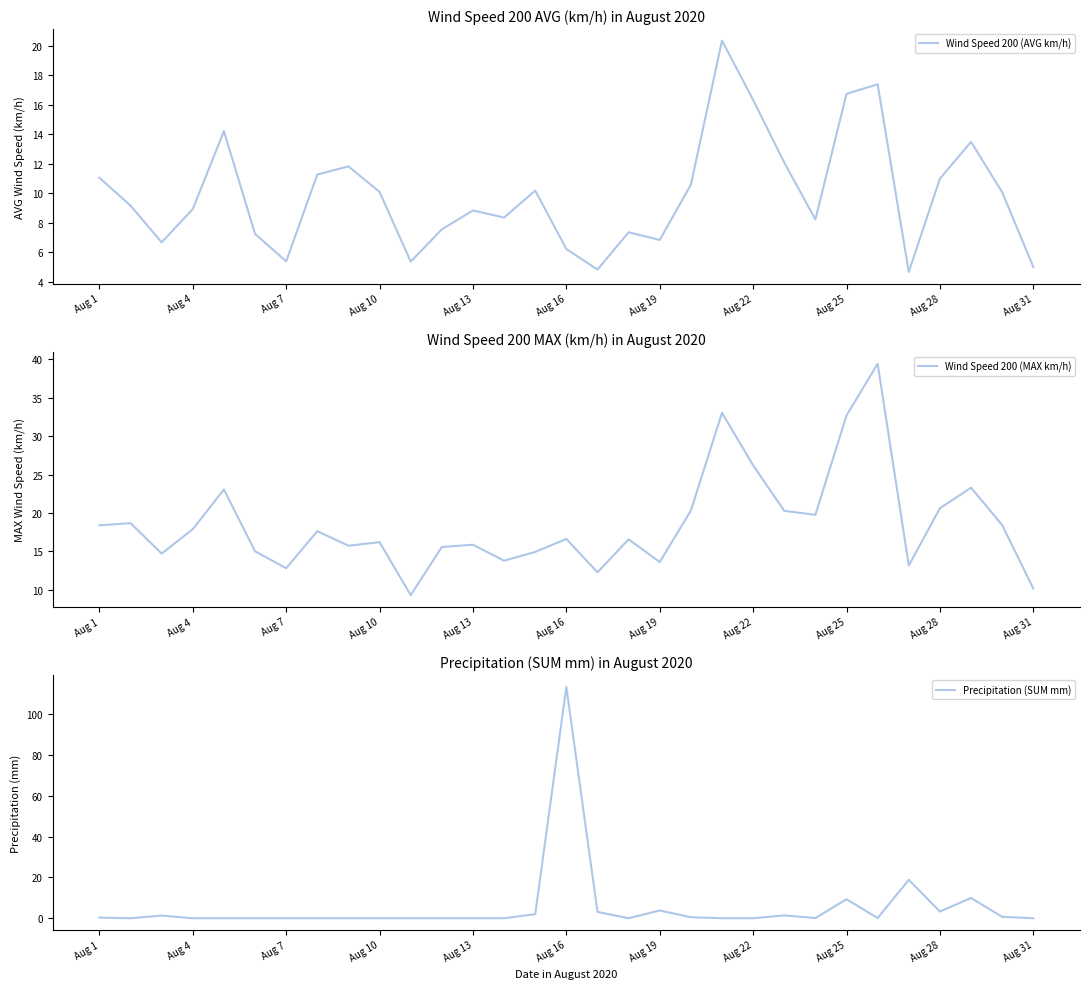

Is it true that Wind Speed 200 (AVG km/h) equals 15.6 at Aug 1?

False